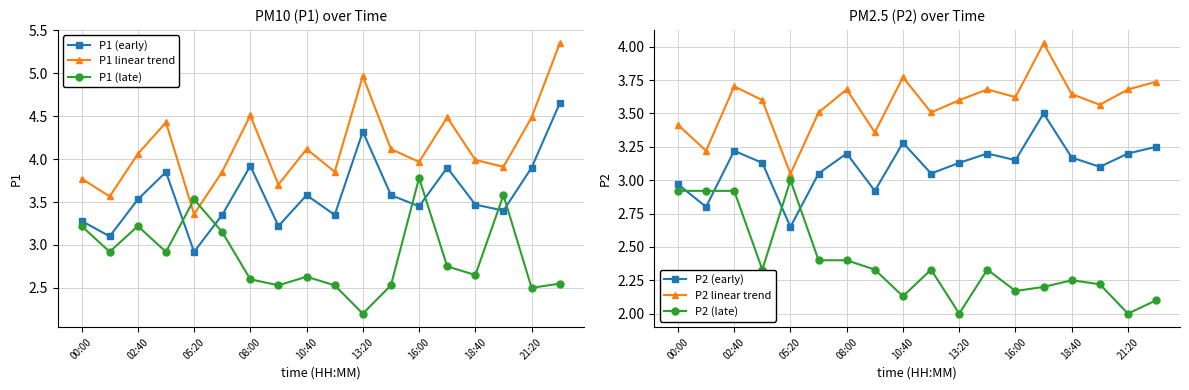

What is the minimum value for P1 (early)?

2.9